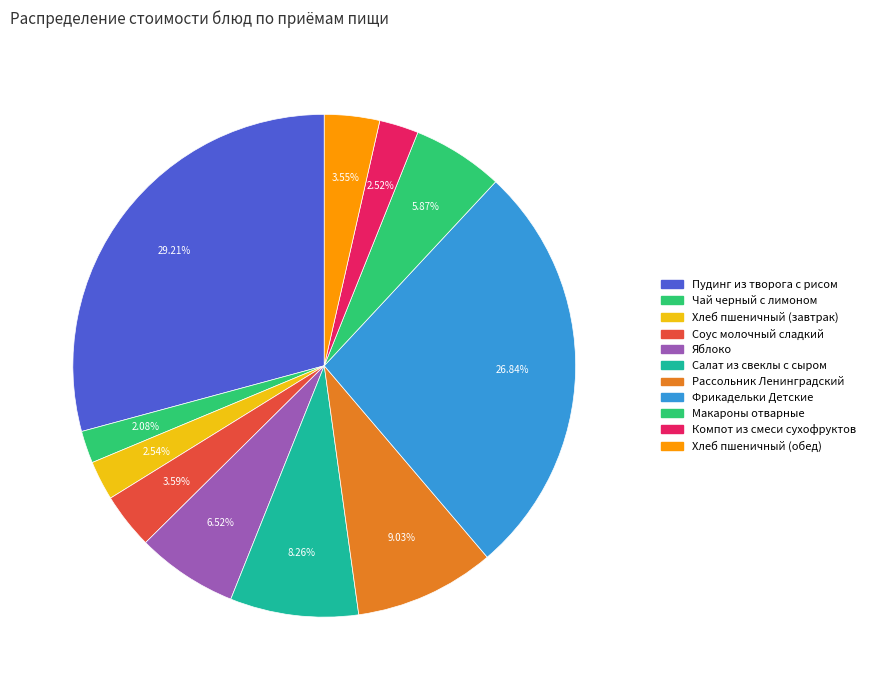

How many slices are in this pie chart?

11